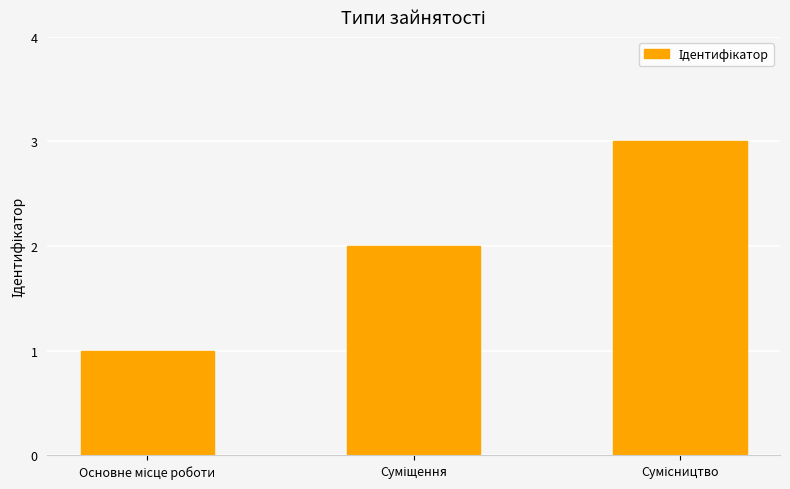

What is the maximum value shown in the chart?

3